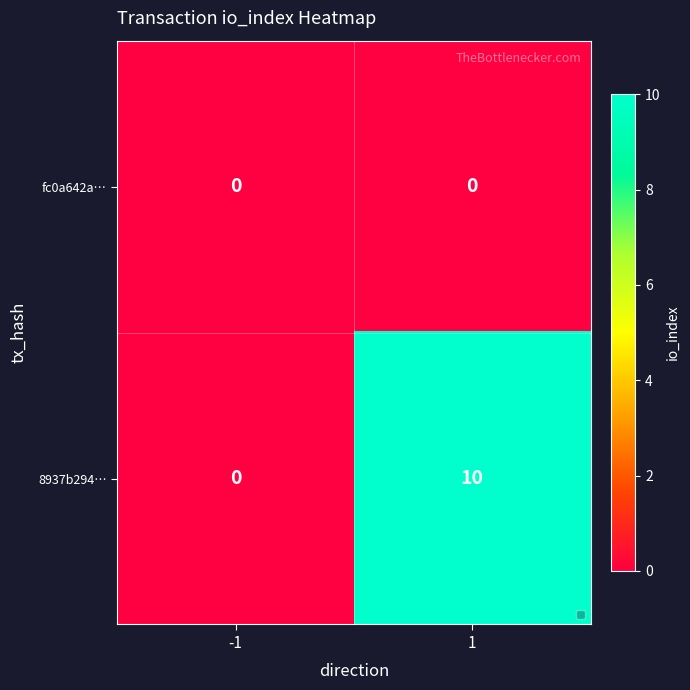

Which series has the largest total across all categories?

8937b294…